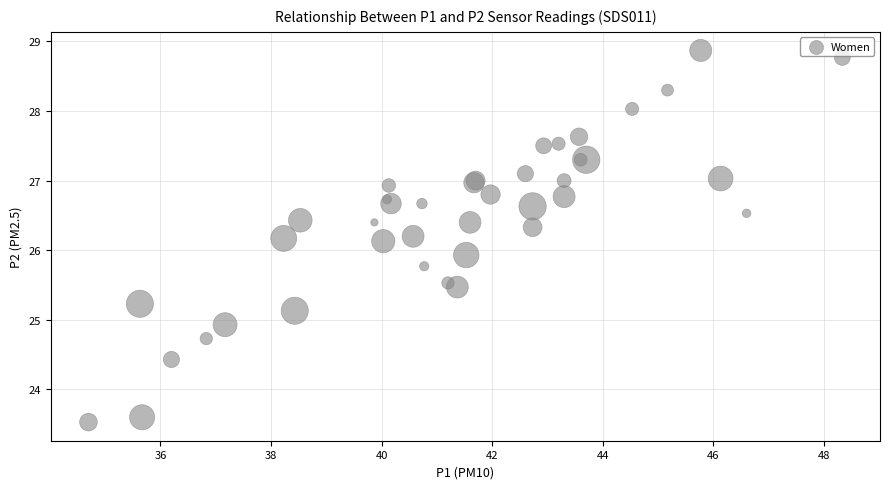

What Y value in the scatter plot is closest to 26?

25.9